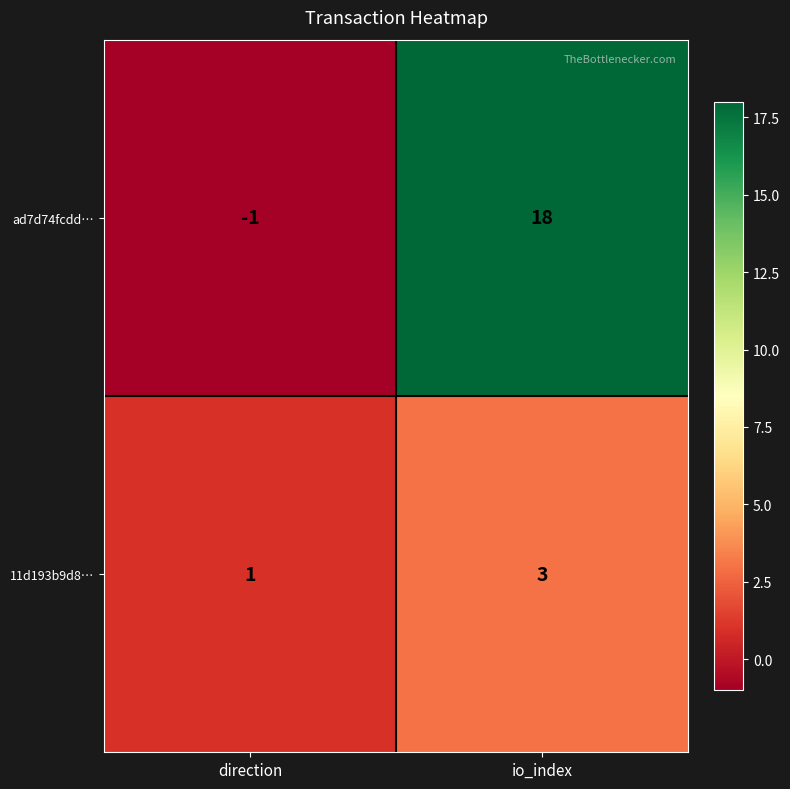

What is the difference between the maximum and minimum values in the ad7d74fcdd… series?

19